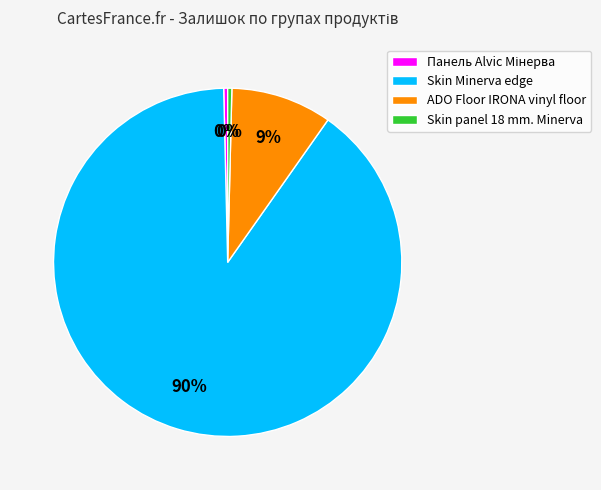

What percentage is the ADO Floor IRONA vinyl floor slice, to the nearest percent?

9%